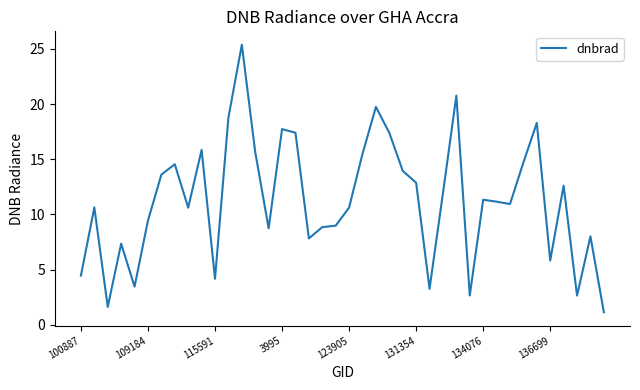

How many distinct data groups are displayed?

1